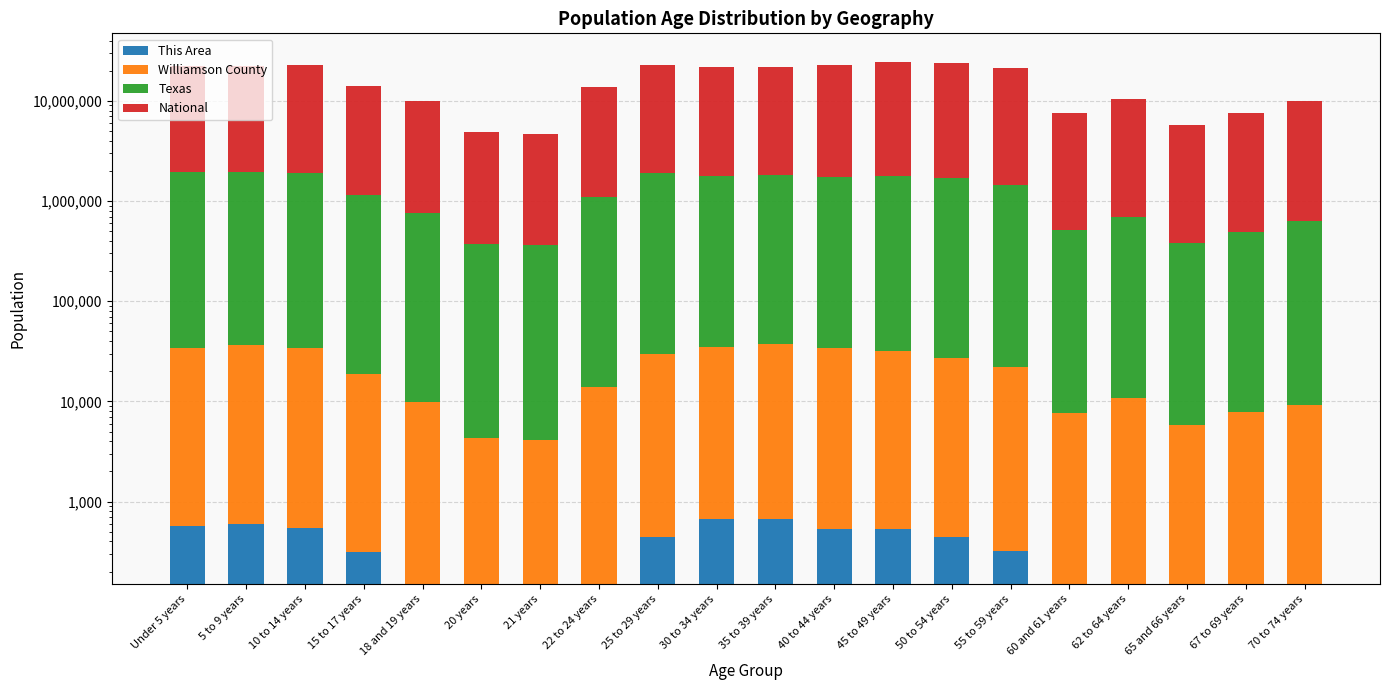

What is the value of the National bar at the 1st from the left?

20201362